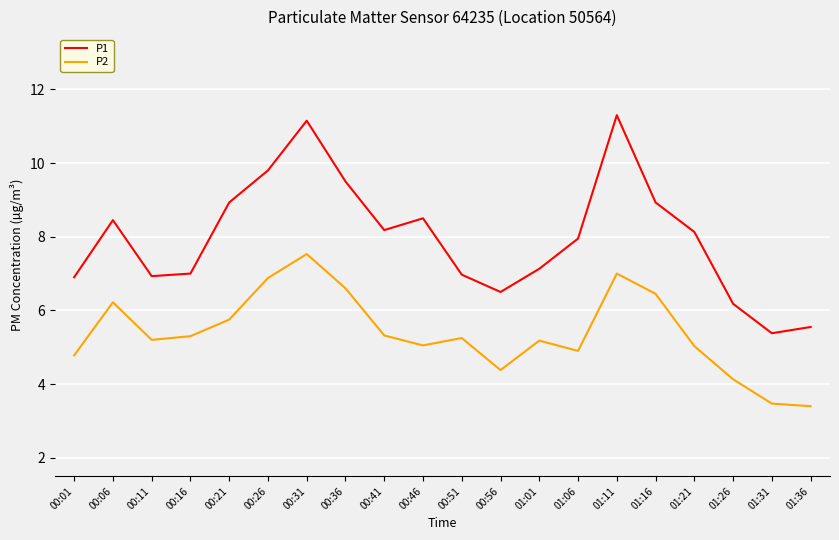

True or false: P2 and P1 cross at least once.

False